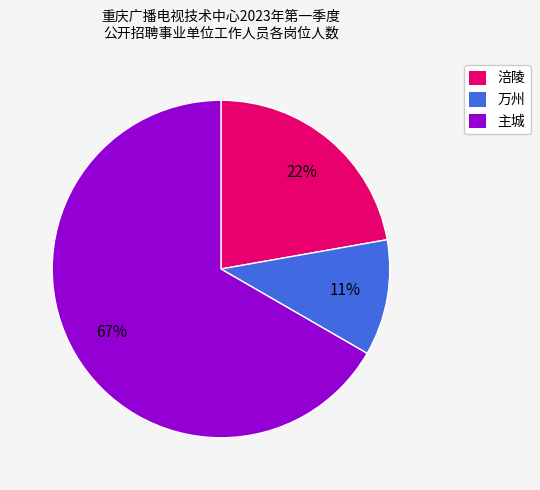

To the nearest percent, what is the difference between the 万州 and 主城 slice percentages?

56%